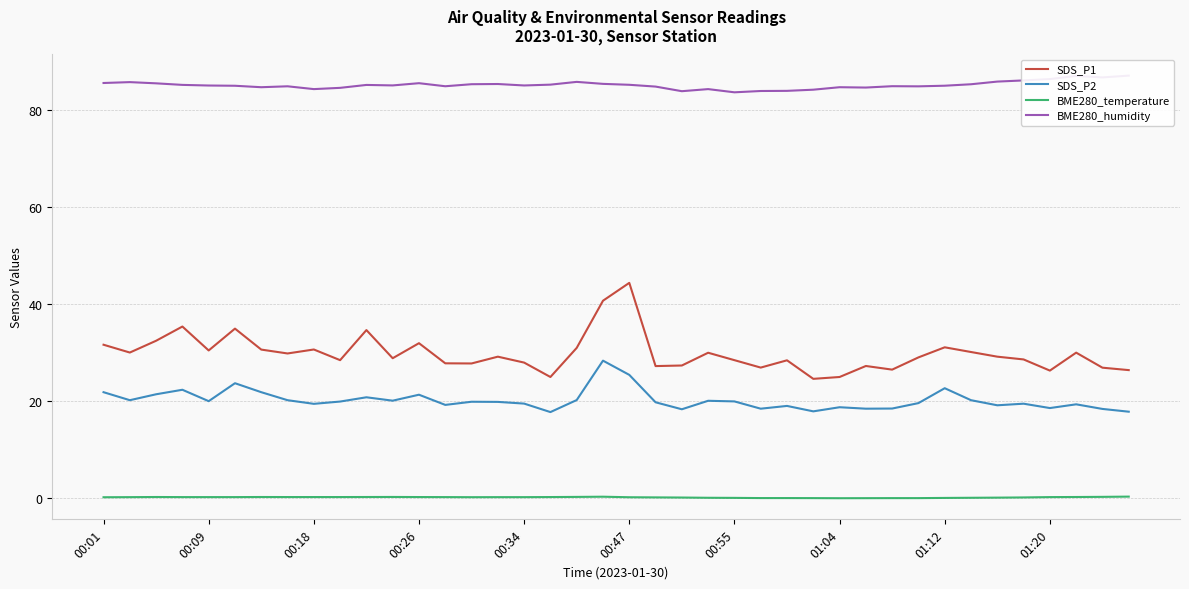

Which category has the highest value in the SDS_P1 series?

00:47